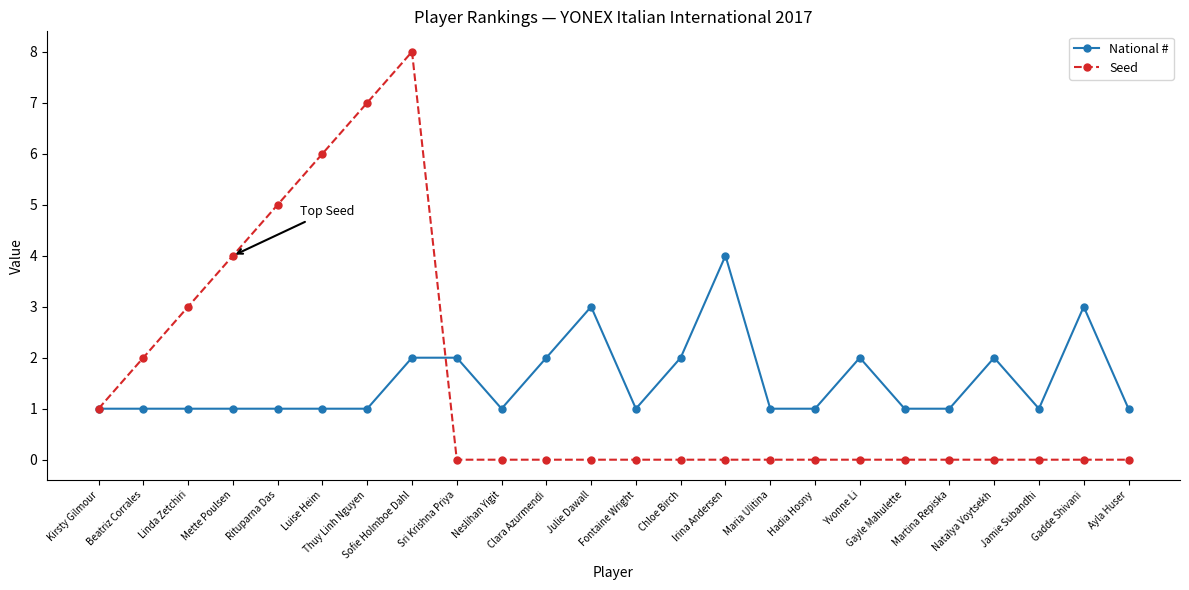

What is the maximum value shown in the chart?

8